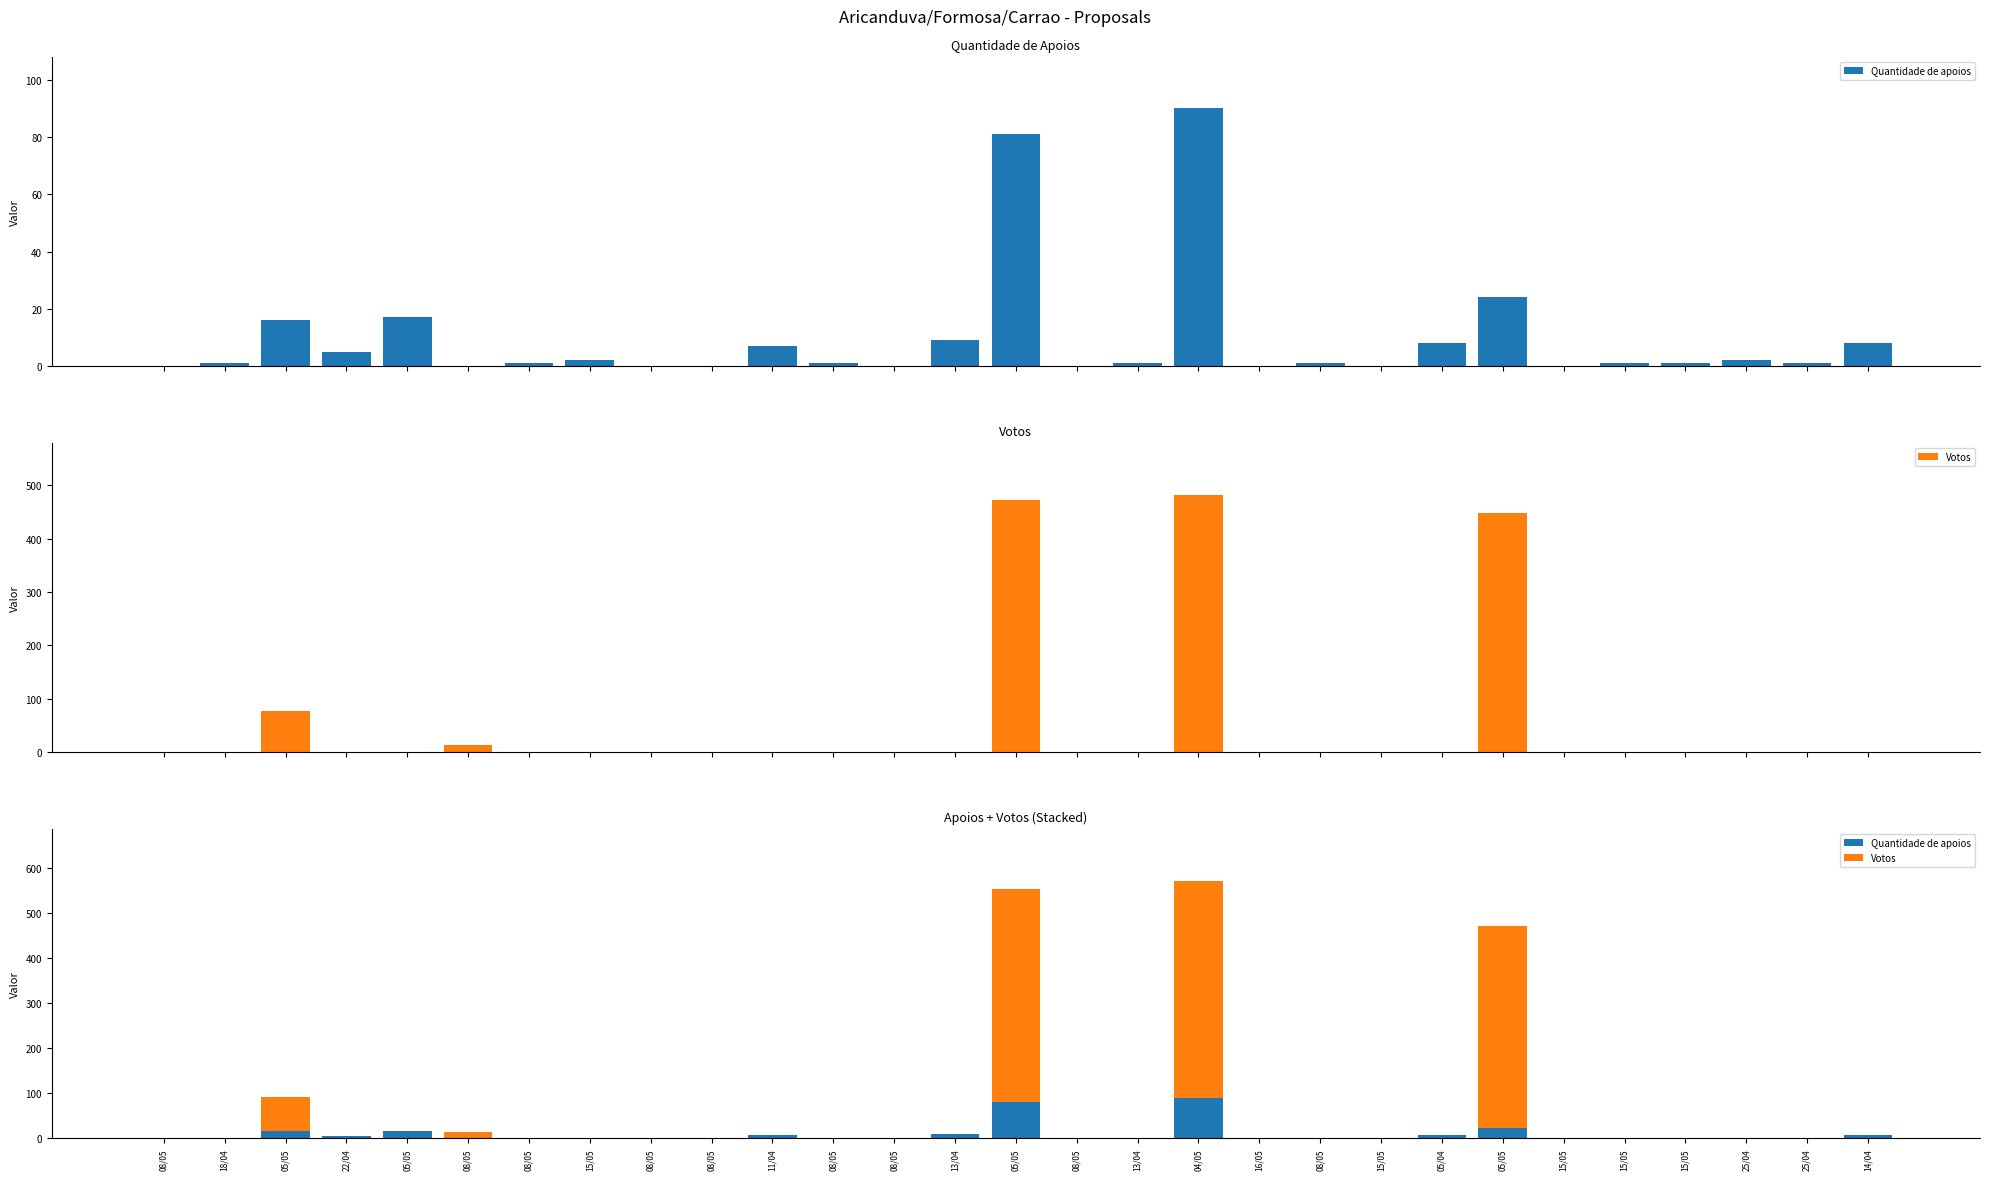

List the labels in order of Votos value, smallest first.

08/05, 18/04, 22/04, 05/05, 08/05, 15/05, 08/05, 08/05, 11/04, 08/05, 08/05, 13/04, 08/05, 13/04, 16/05, 08/05, 15/05, 05/04, 15/05, 15/05, 15/05, 25/04, 25/04, 14/04, 08/05, 05/05, 05/05, 05/05, 04/05